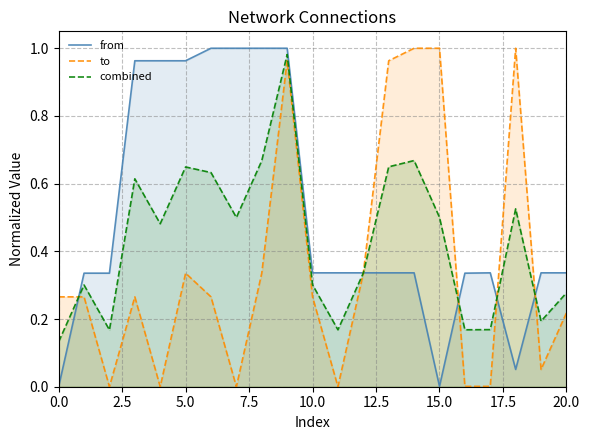

How many times do from and combined cross each other?

5